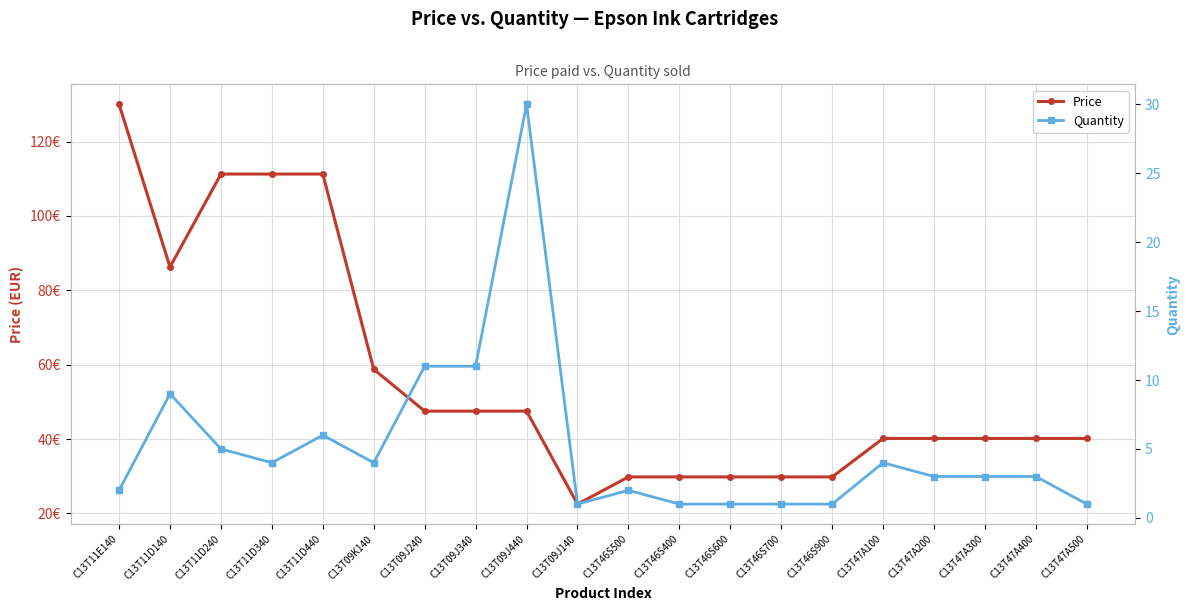

Which category has the highest value in the Price series?

C13T11E140